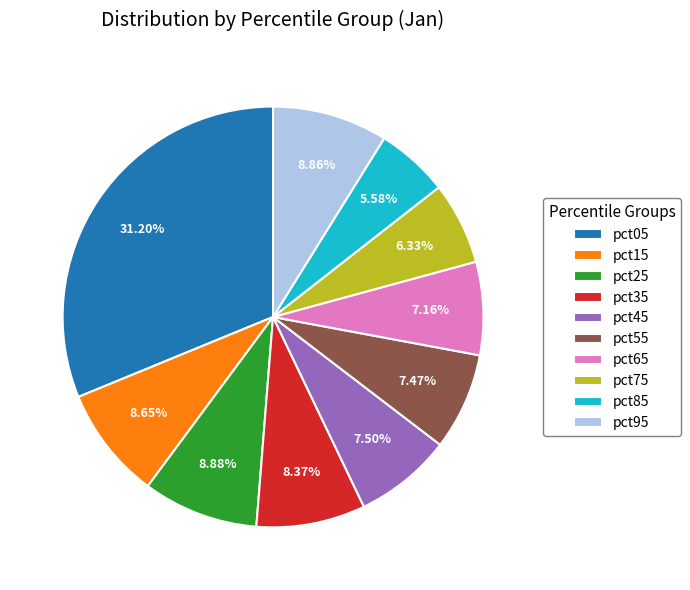

Does any single category account for the majority?

No